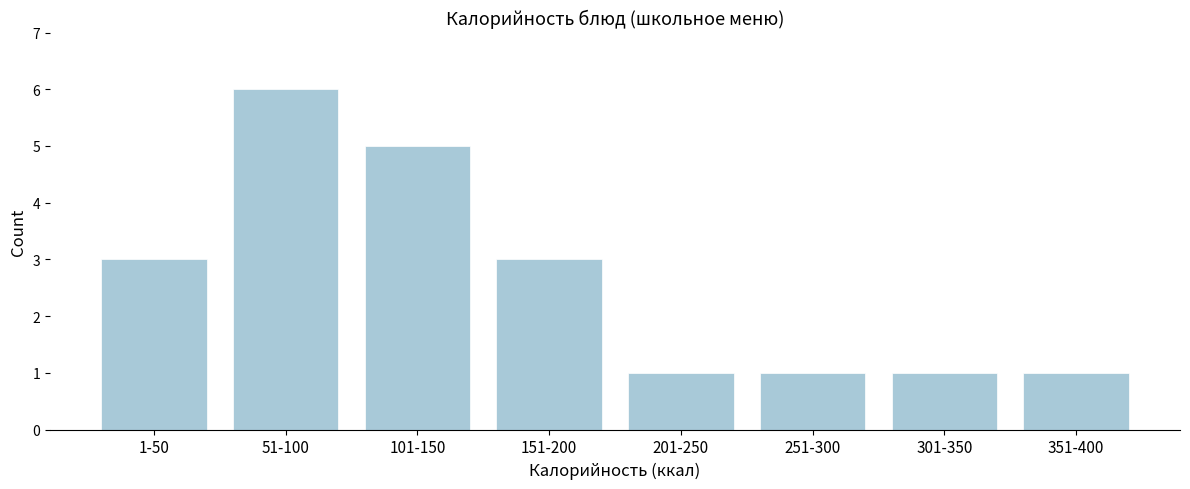

Reading left to right, list all the values displayed in this chart.

1-50=3	51-100=6	101-150=5	151-200=3	201-250=1	251-300=1	301-350=1	351-400=1